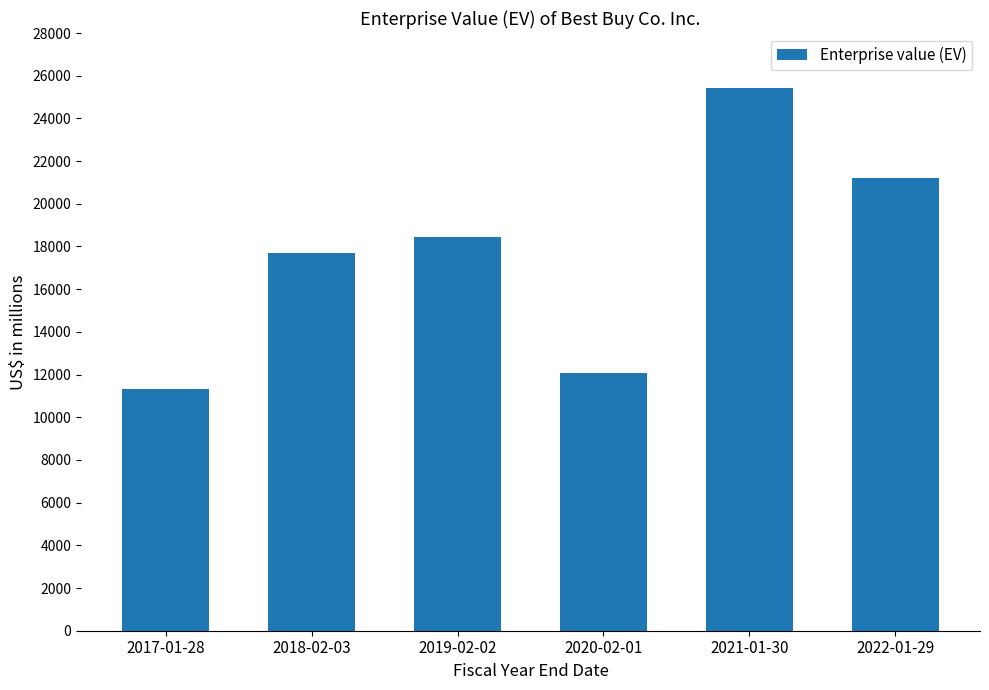

The value at 2019-02-02 is 4907. True or false?

False